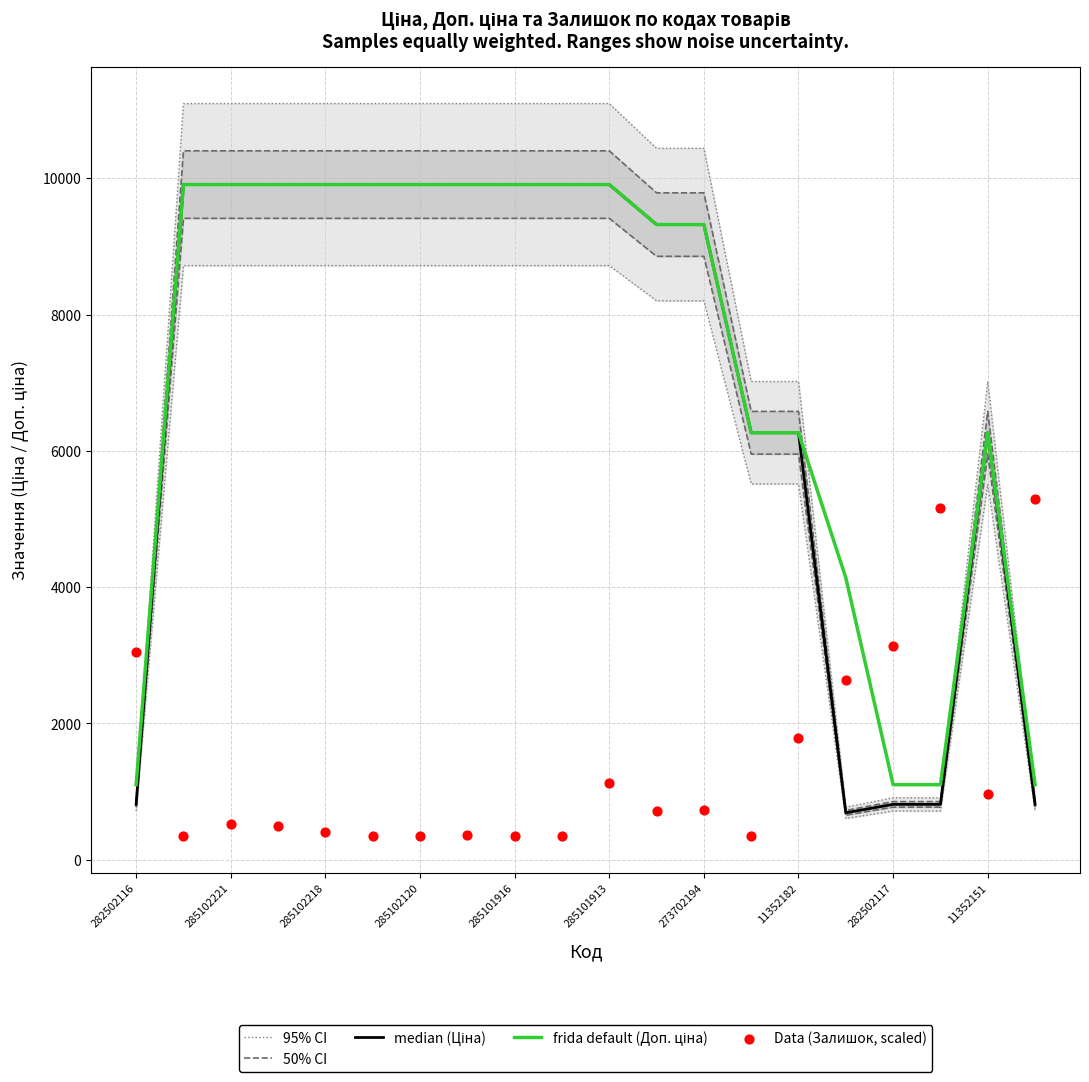

Which series reaches the maximum Y coordinate?

95% CI